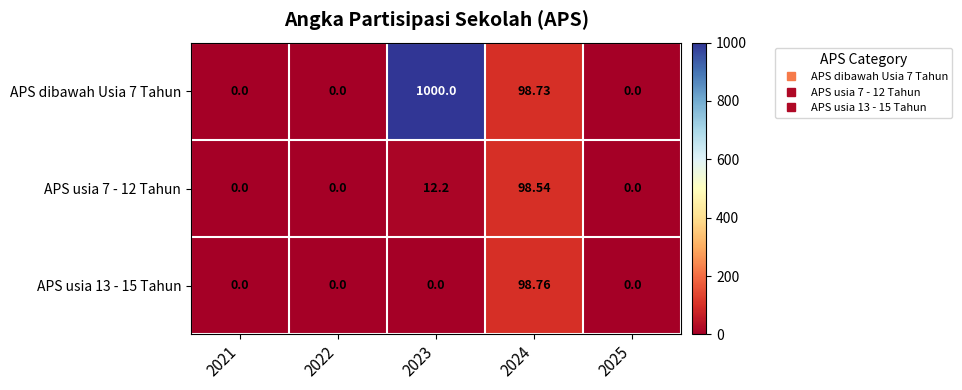

Which series has the largest total across all categories?

APS dibawah Usia 7 Tahun